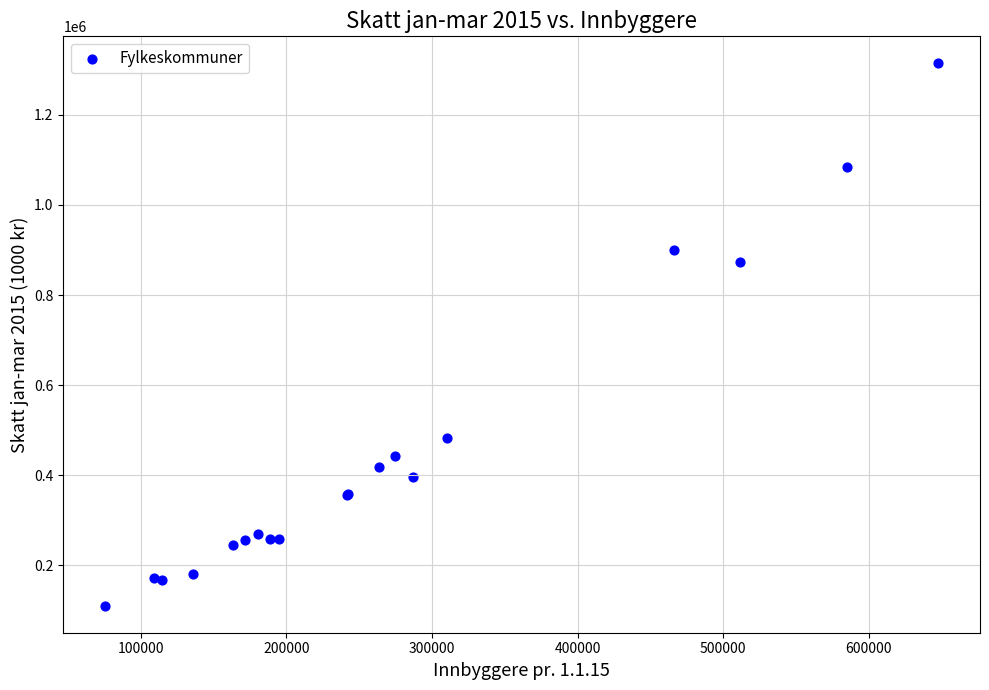

What Y value in the scatter plot is closest to 712414?

874403